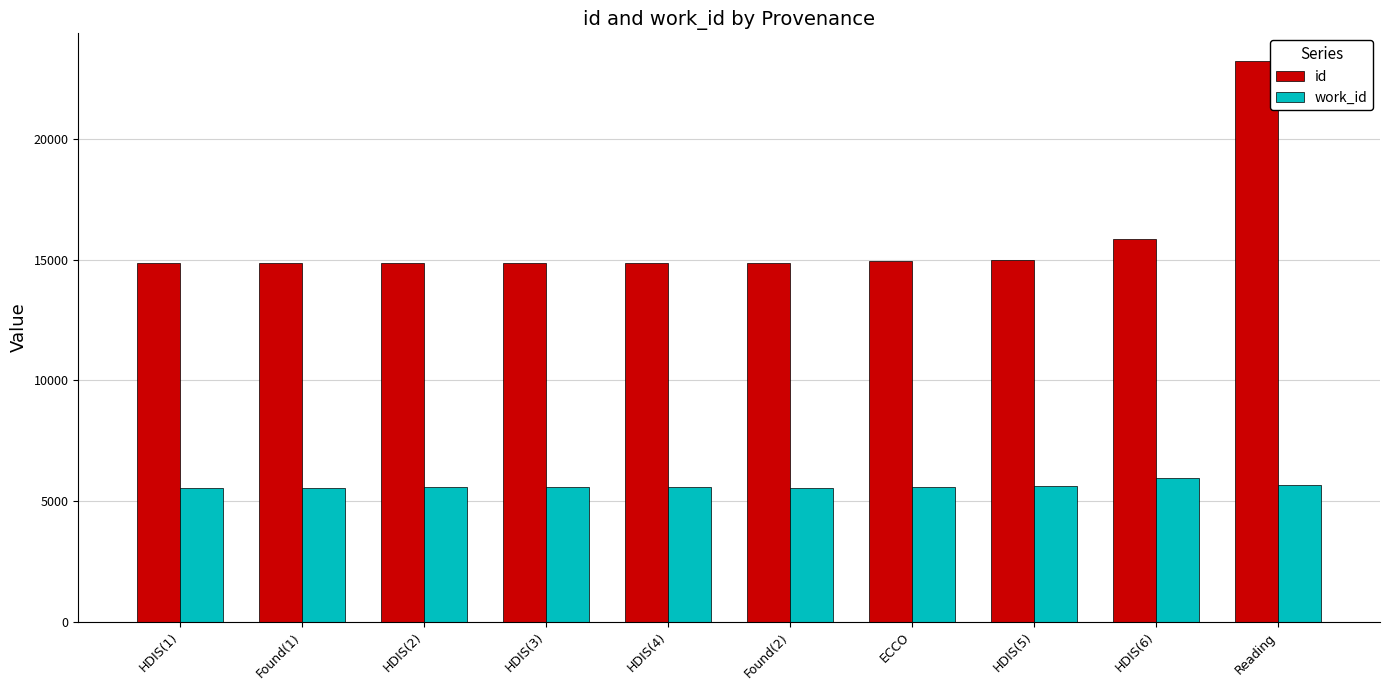

How many bars are there in each group?

2